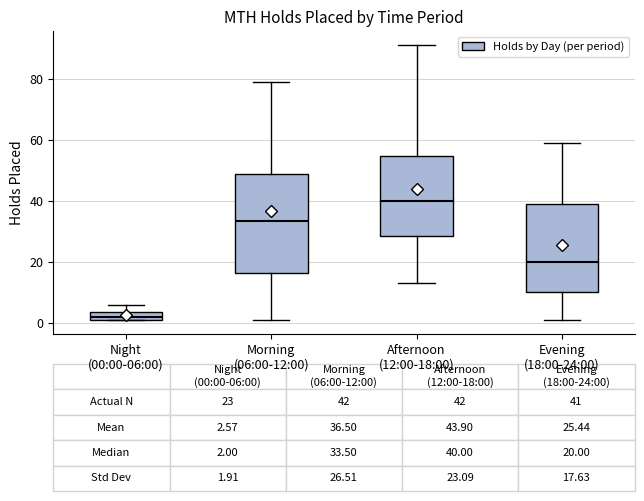

Which box is the tallest, from its lower edge to its upper edge?

Morning (06:00-12:00)